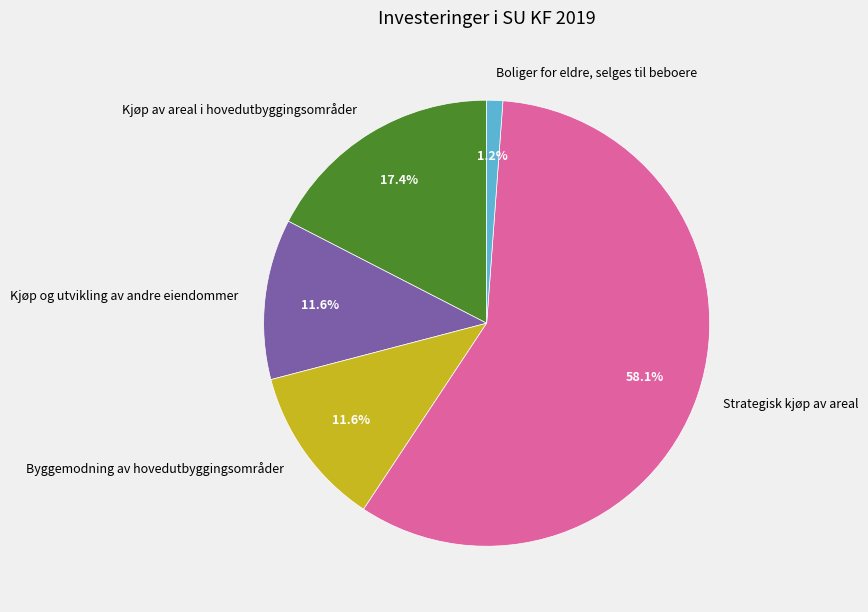

Combined, what portion of the pie is Boliger for eldre, selges til beboere and Kjøp av areal i hovedutbyggingsområder?

18.6%